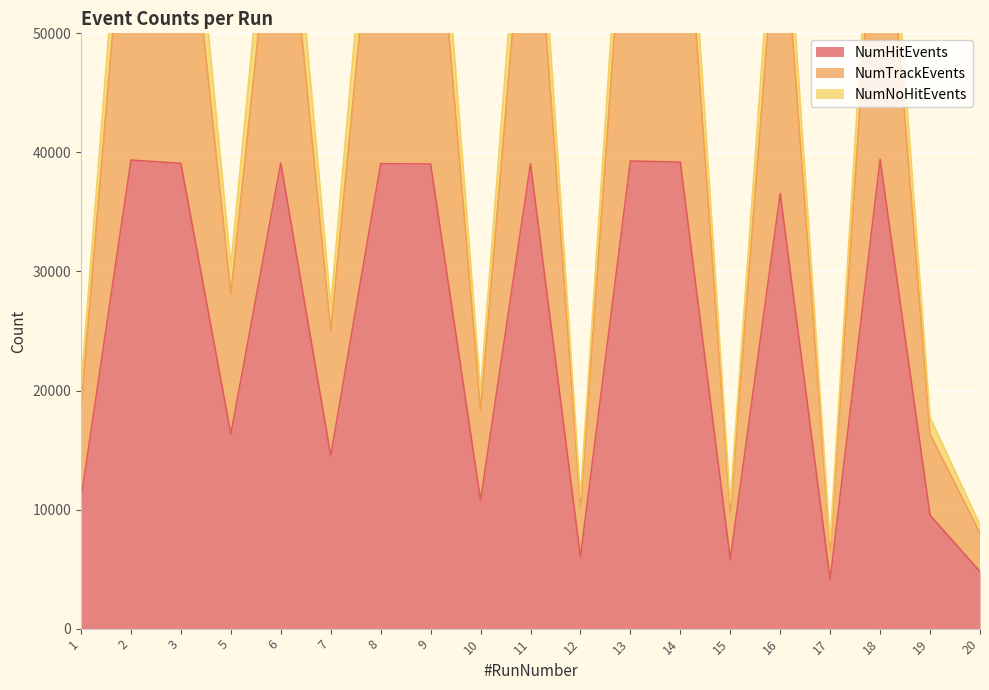

Reading left to right, transcribe all the data shown in this chart.

NumHitEvents: 1=10889	2=39354	3=39076	5=16341	6=39103	7=14527	8=39043	9=39028	10=10765	11=39048	12=6005	13=39277	14=39178	15=5819	16=36540	17=4117	18=39401	19=9524	20=4795
NumTrackEvents: 1=18610	2=68235	3=67925	5=28135	6=67849	7=24986	8=68297	9=68075	10=18356	11=68177	12=10191	13=68658	14=68636	15=9755	16=63742	17=6661	18=68986	19=16318	20=8025
NumNoHitEvents: 1=20292	2=73902	3=73812	5=30531	6=73737	7=27172	8=74219	9=73945	10=19992	11=74032	12=11065	13=74334	14=74447	15=10597	16=68967	17=7279	18=74688	19=17735	20=8708